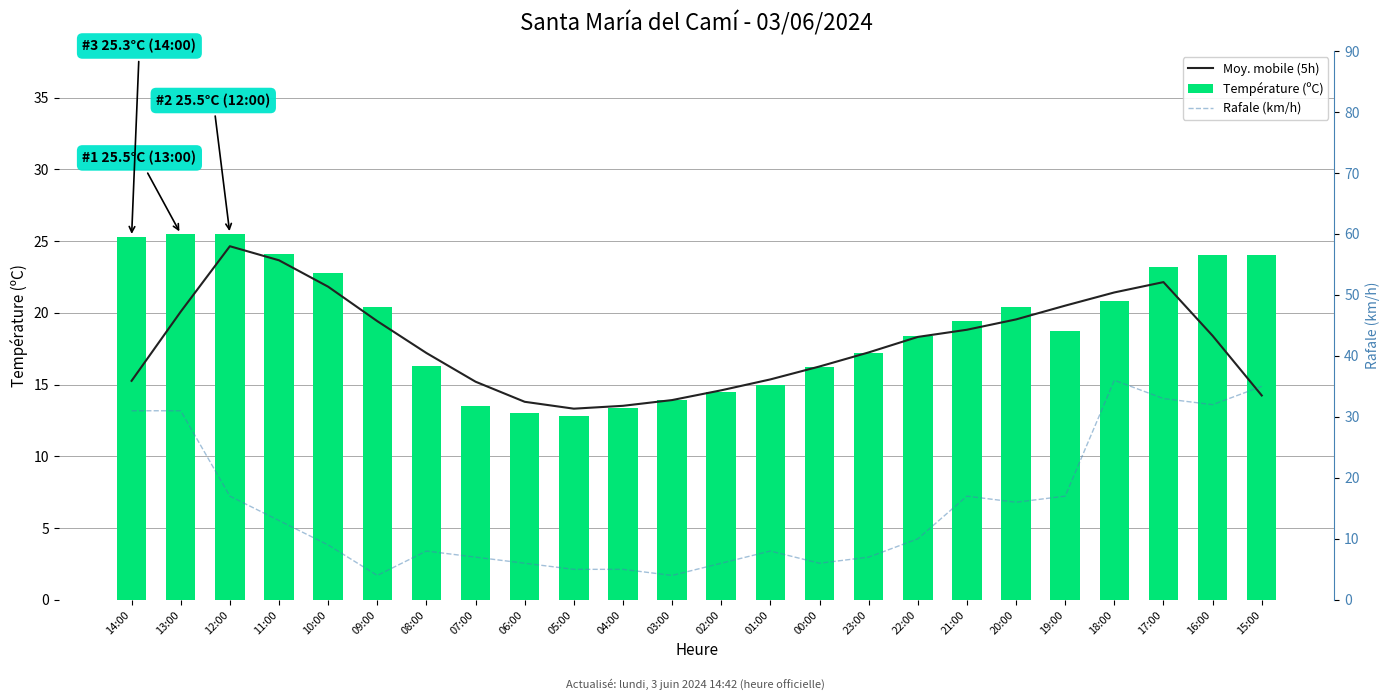

The value of Moy. mobile (5h) at 18:00 is 37.5. True or false?

False